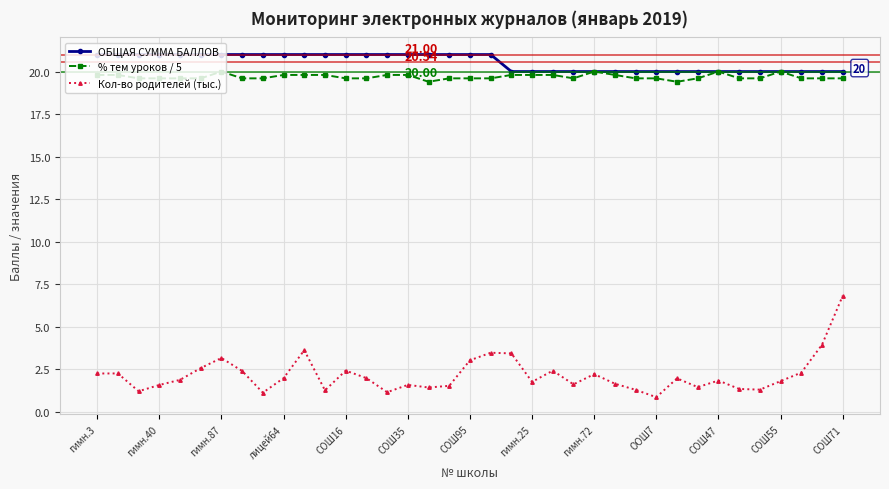

What is the value of the ОБЩАЯ СУММА БАЛЛОВ point at the 1st from the left?

21.0